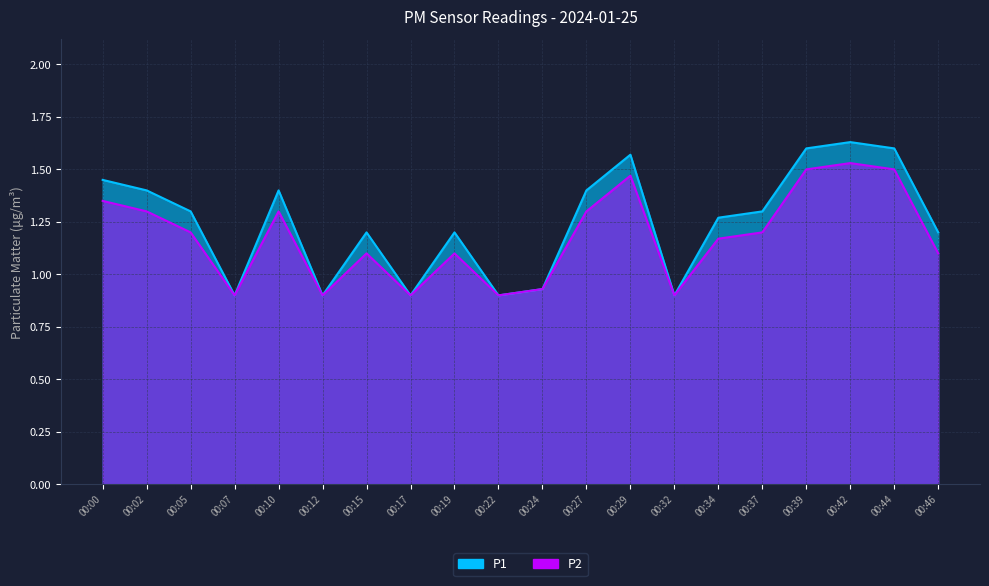

True or false: P1 and P2 intersect in this chart.

False